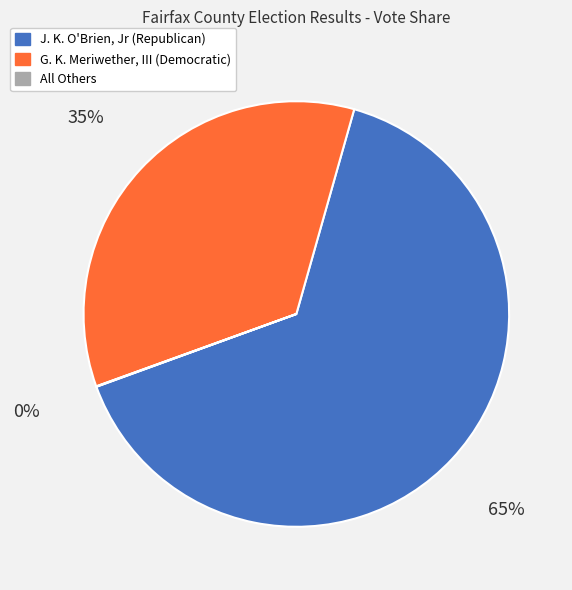

To the nearest percent, what is the average slice percentage?

33%